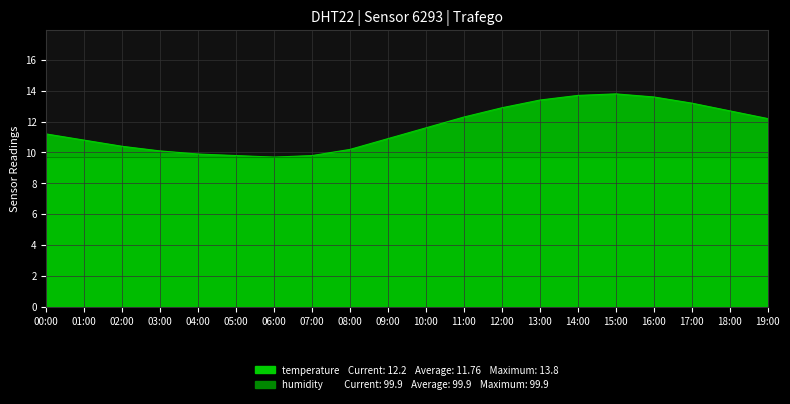

How many data points does each series have?

20